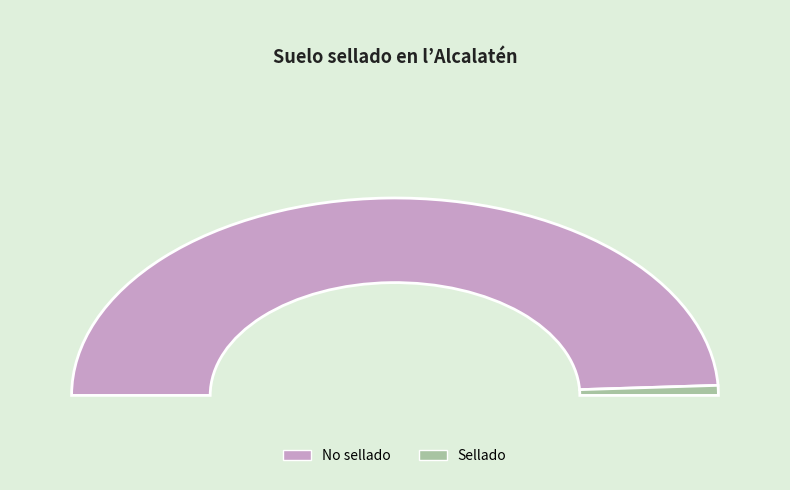

What is the largest slice in the pie chart?

No sellado